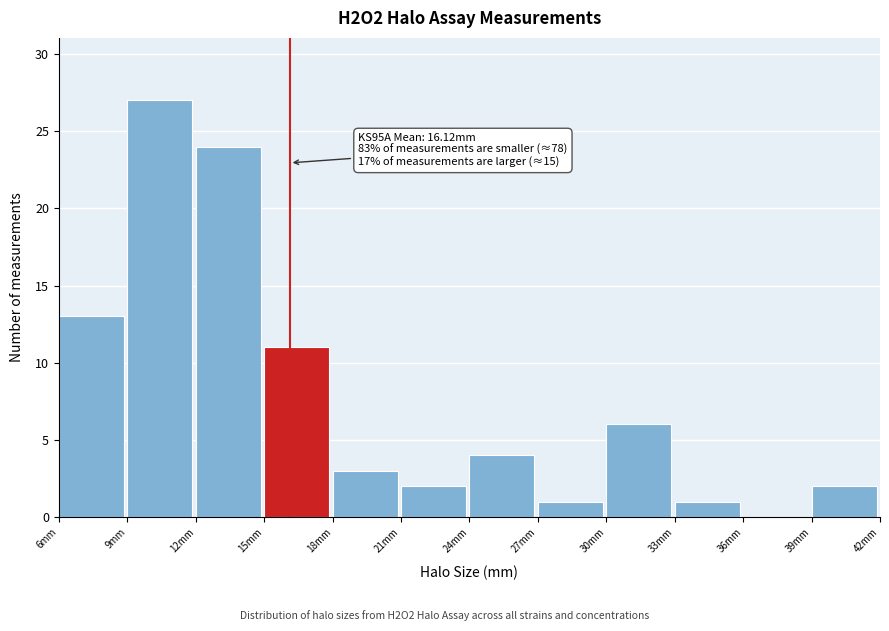

Over which range of the x-axis is the bar tallest?

9 to 12